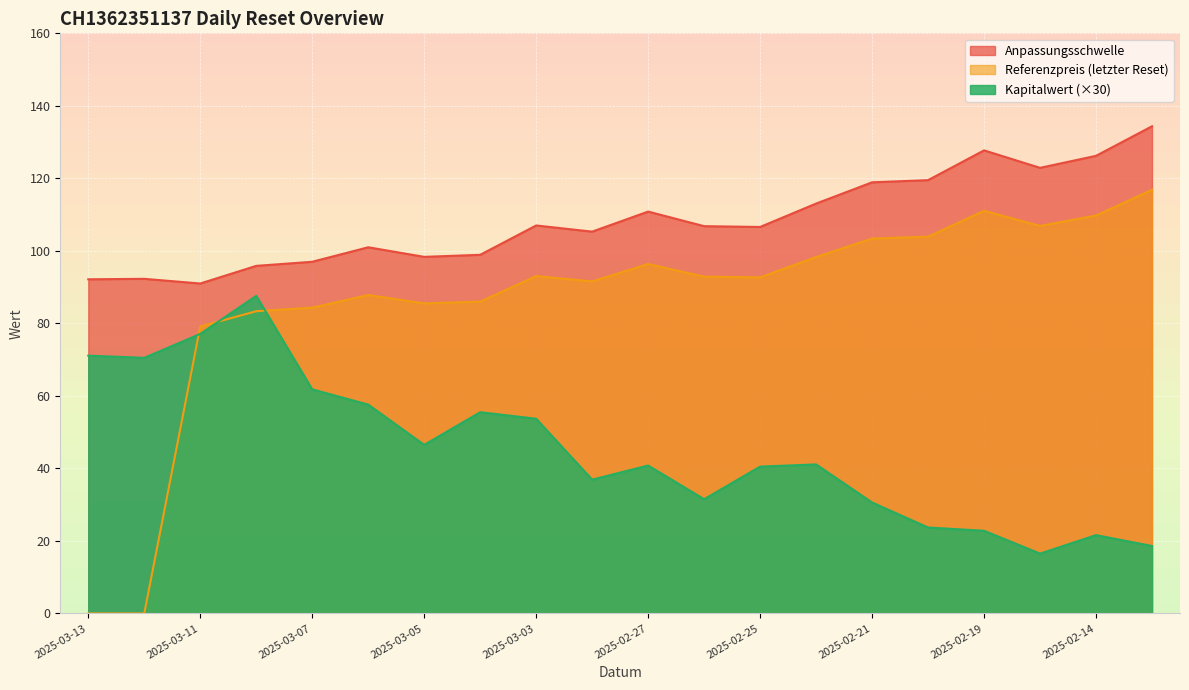

True or false: Anpassungsschwelle has more than 1 interior local peaks.

True